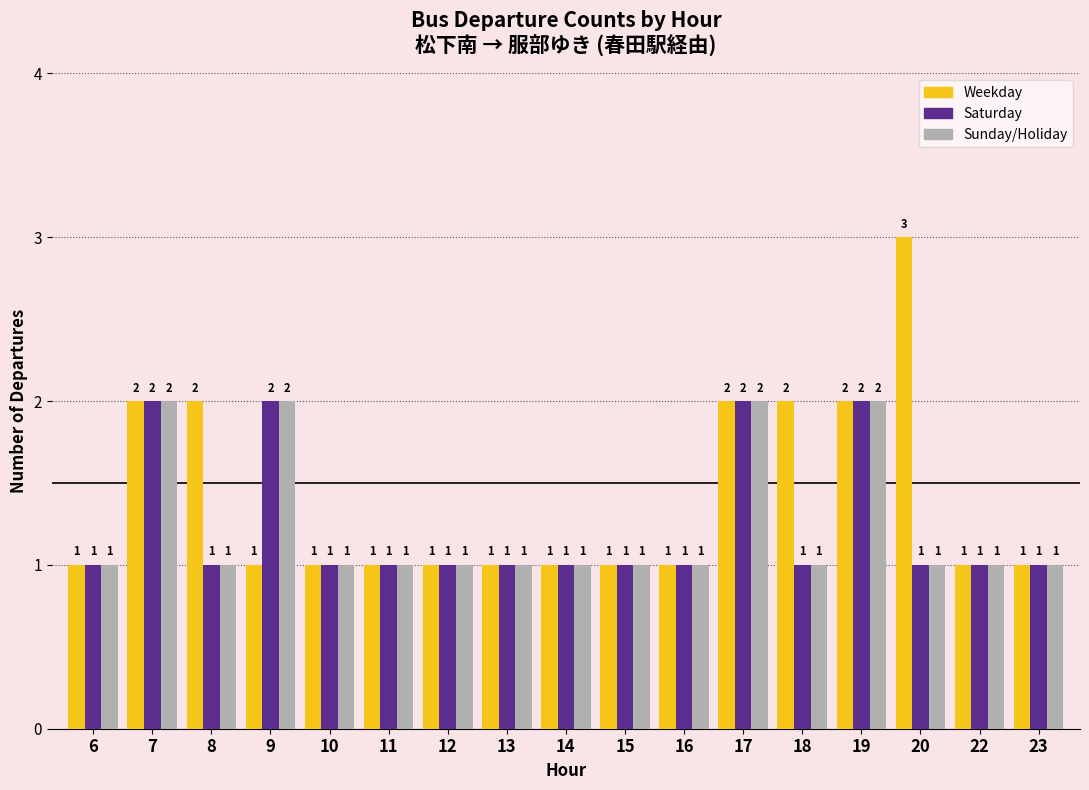

How many Sunday/Holiday values are between 1 and 2?

17